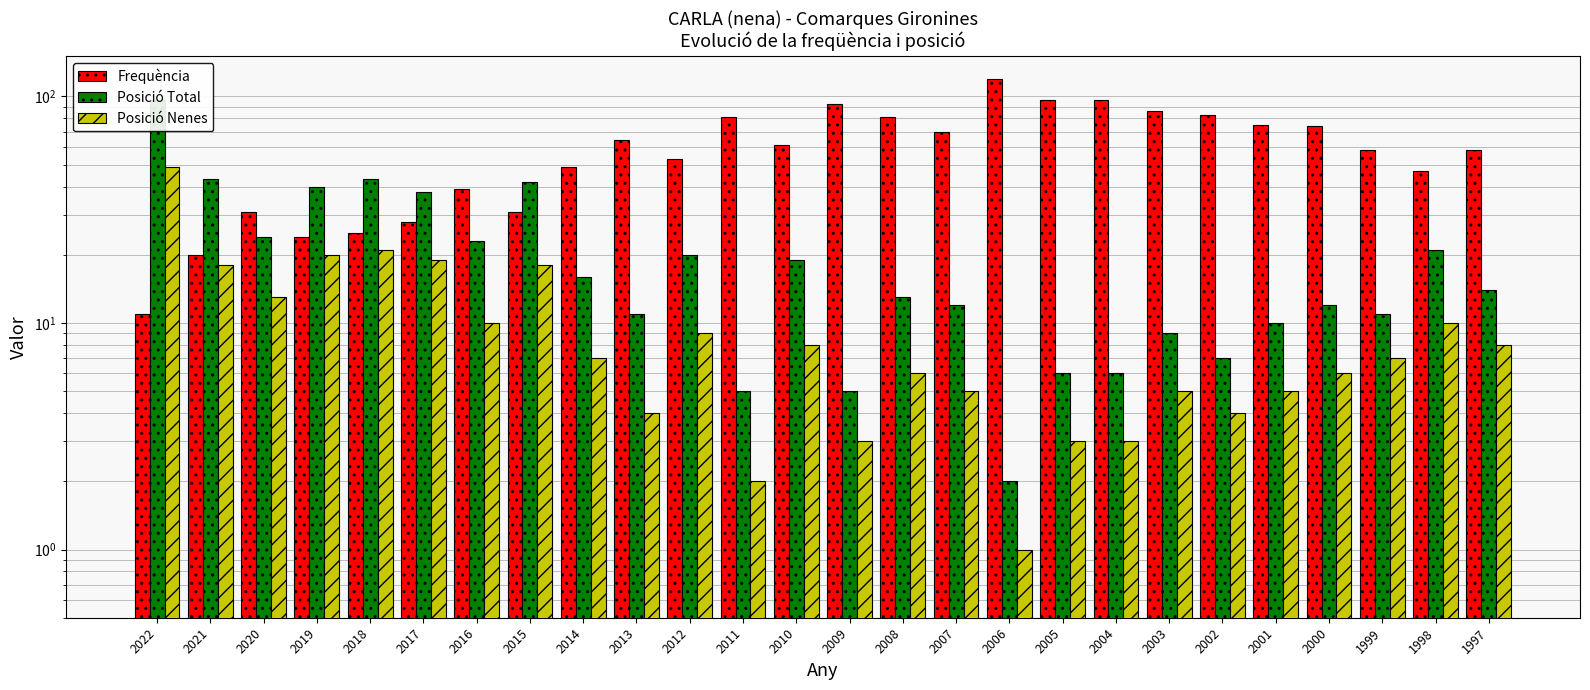

List the labels in order of Posició Total value, smallest first.

2006, 2011, 2009, 2005, 2004, 2002, 2003, 2001, 2013, 1999, 2007, 2000, 2008, 1997, 2014, 2010, 2012, 1998, 2016, 2020, 2017, 2019, 2015, 2021, 2018, 2022